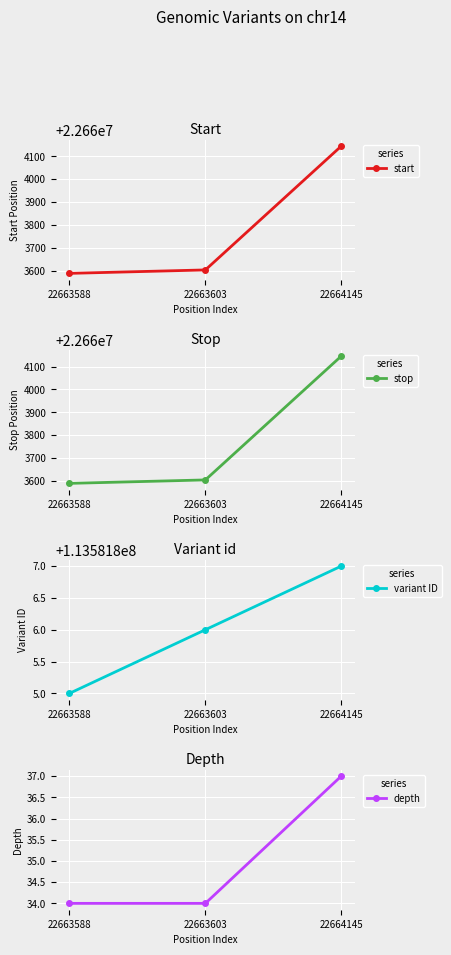

Is this an area chart (filled region under the line)?

No